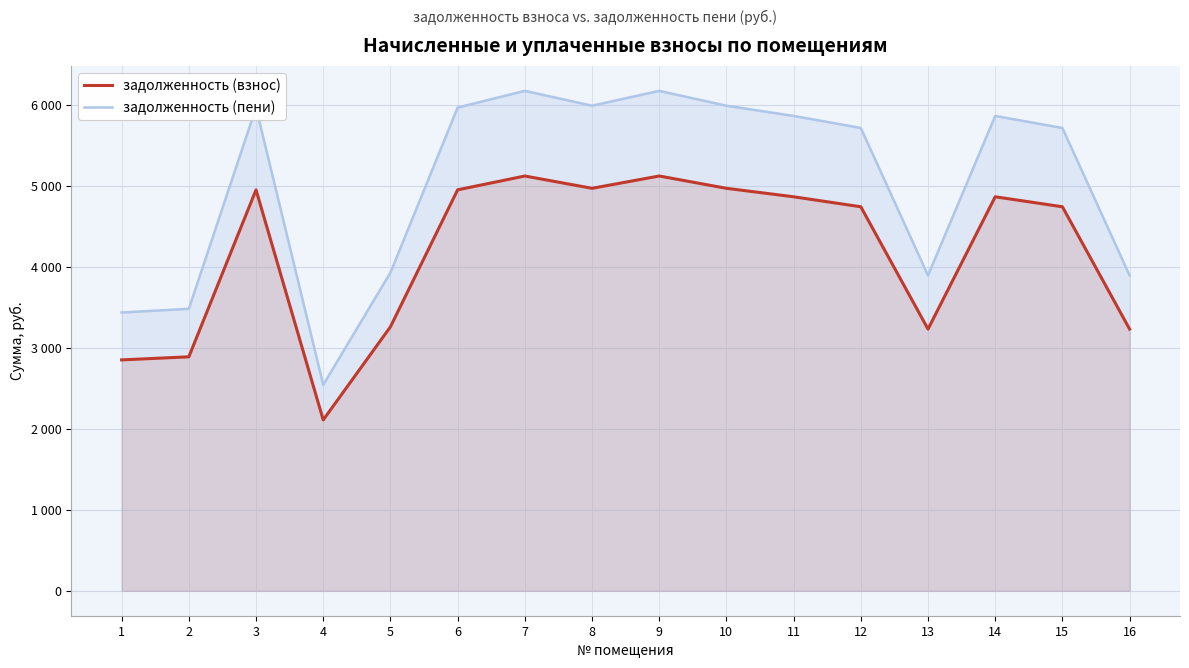

What is the difference between the highest and lowest values at 14?

998.4